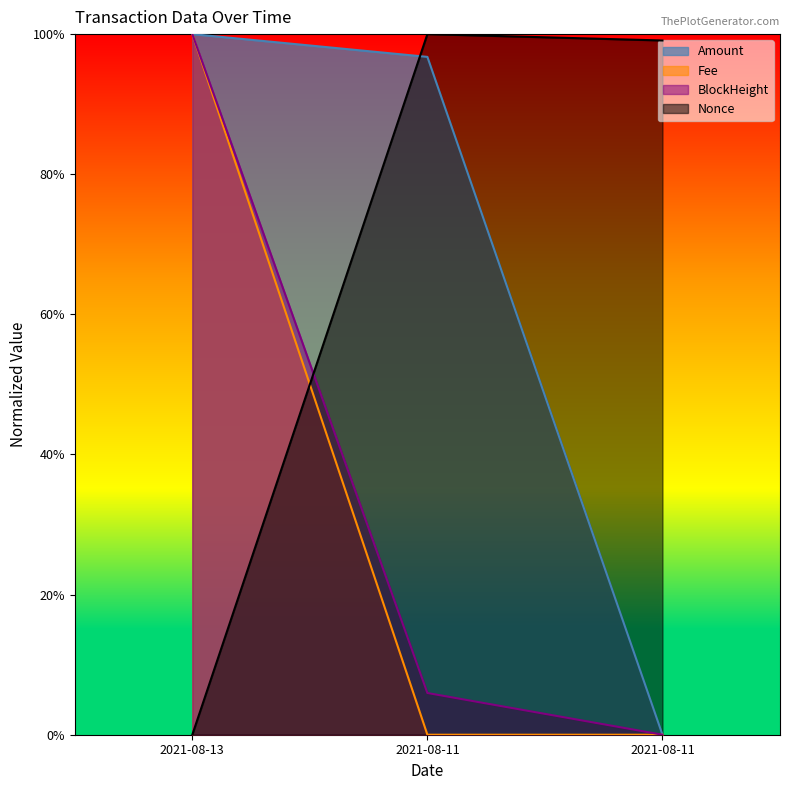

Which series has the widest spread of values?

Amount